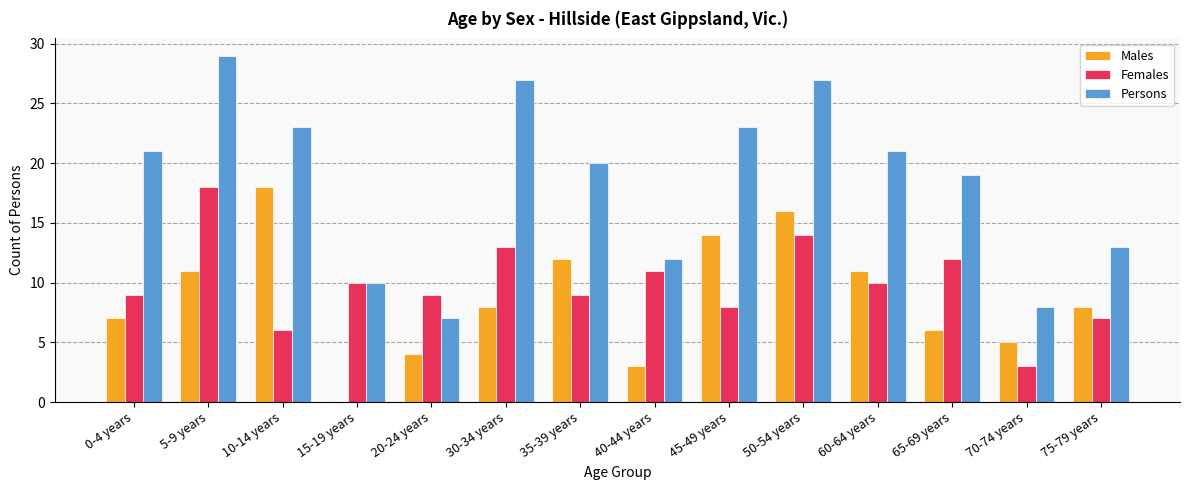

True or false: Males has a value of 8 at 15-19 years.

False